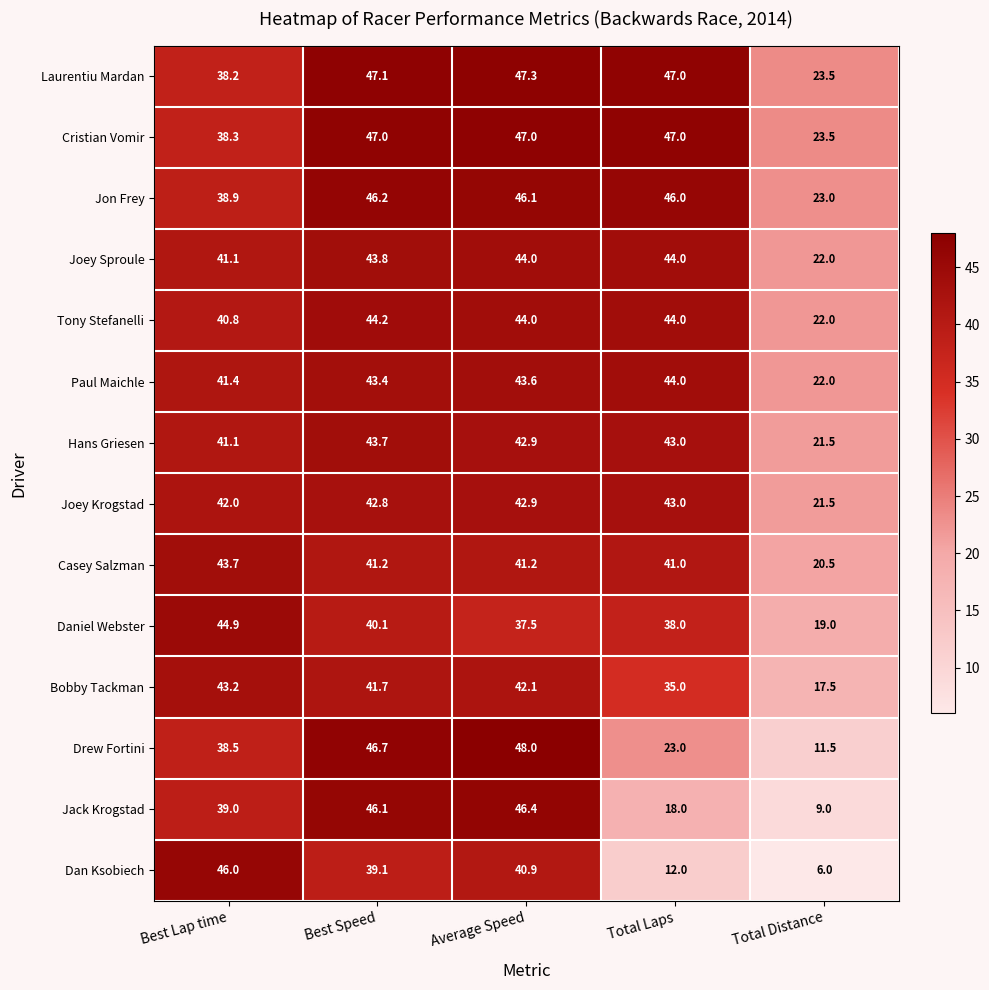

Is it true that Laurentiu Mardan equals 10.4 at Total Distance?

False